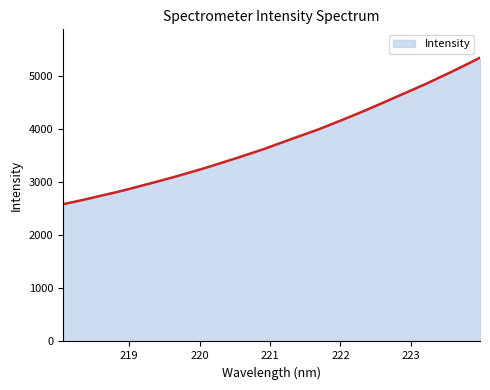

Reading left to right, extract all data points from this chart.

2583.9	2639.0	2695.2	2755.9	2813.5	2877.1	2944.4	3010.8	3079.9	3151.8	3224.8	3301.6	3382.1	3462.2	3546.0	3630.1	3722.9	3814.8	3905.1	3995.6	4096.3	4197.6	4302.2	4409.4	4520.0	4631.5	4742.7	4854.3	4973.2	5093.4	5216.9	5344.2